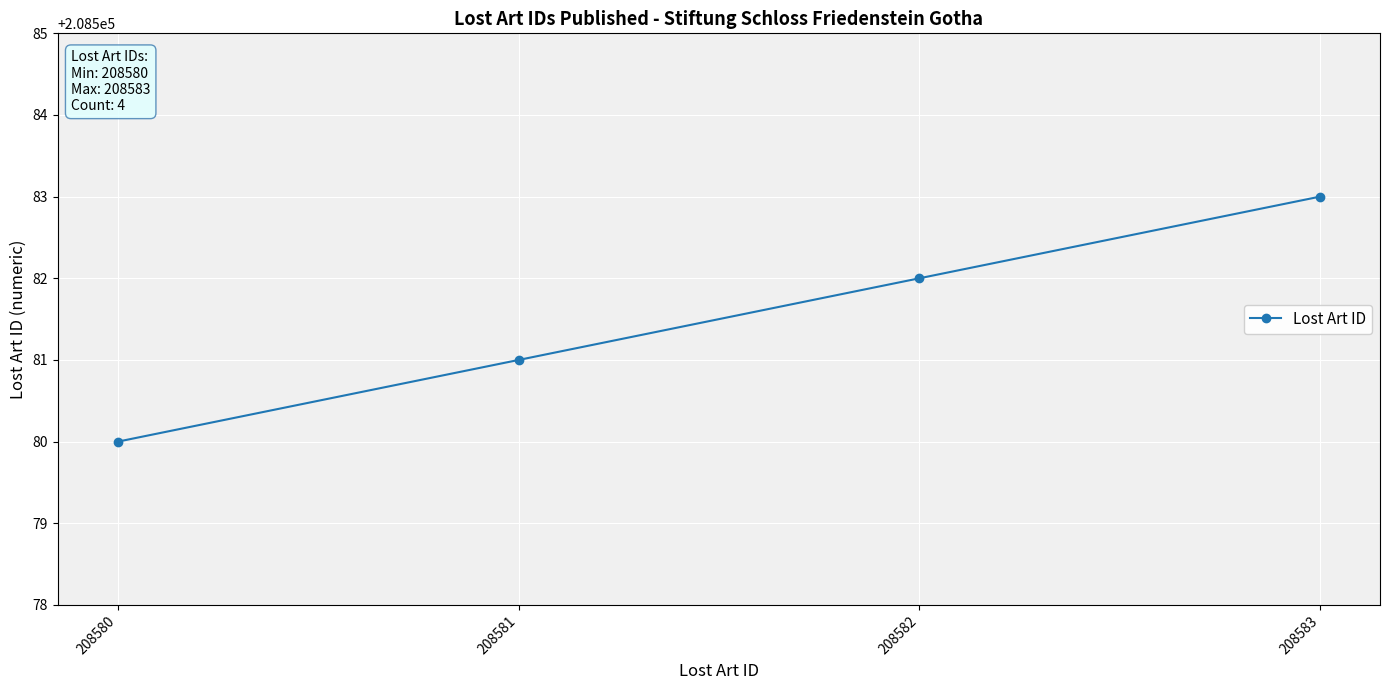

What is the greatest value displayed?

208583